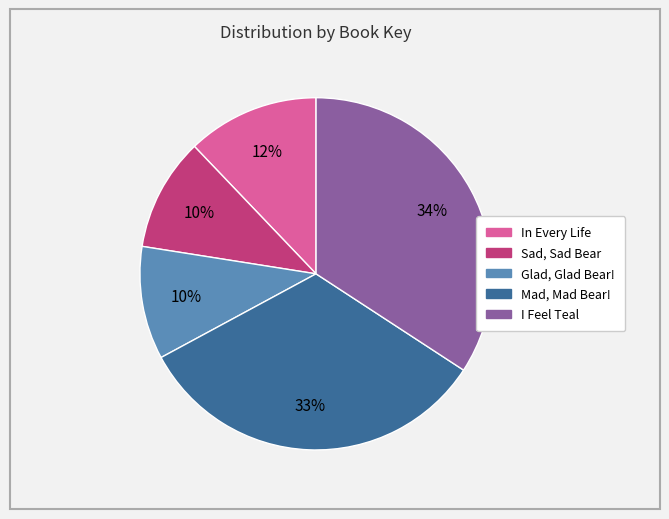

To the nearest percent, what percentage of the pie is Glad, Glad Bear!?

10%